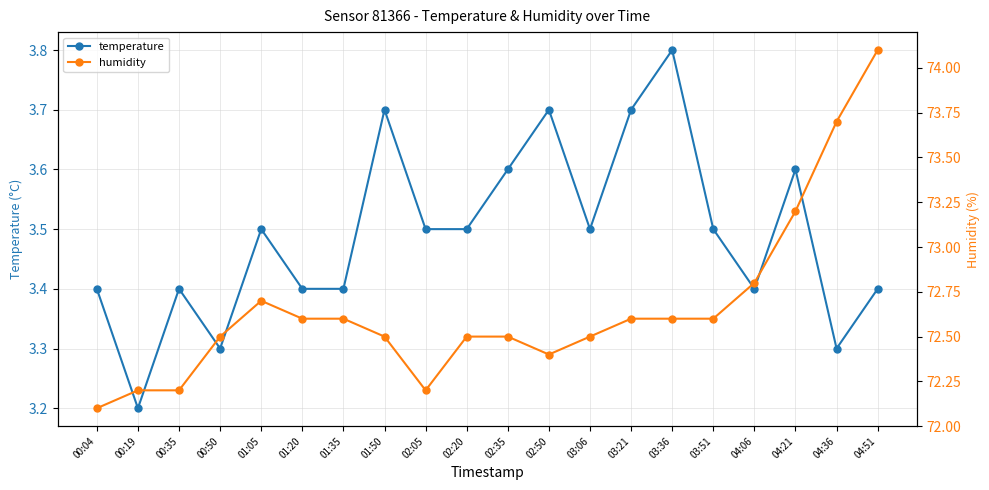

Rank the categories by humidity value from highest to lowest.

04:51, 04:36, 04:21, 04:06, 01:05, 01:20, 01:35, 03:21, 03:36, 03:51, 00:50, 01:50, 02:20, 02:35, 03:06, 02:50, 00:19, 00:35, 02:05, 00:04